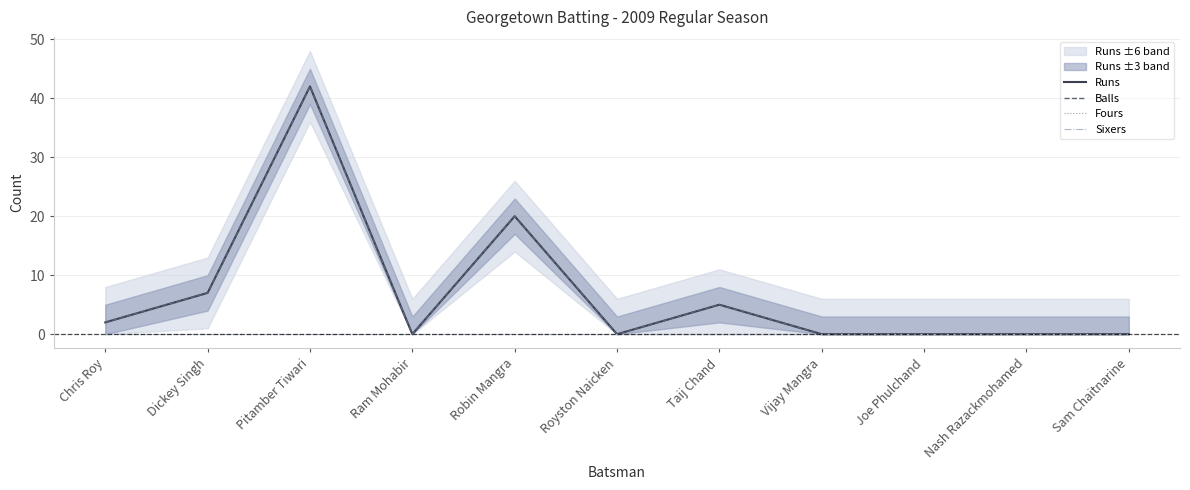

What position from the left is Vijay Mangra?

8